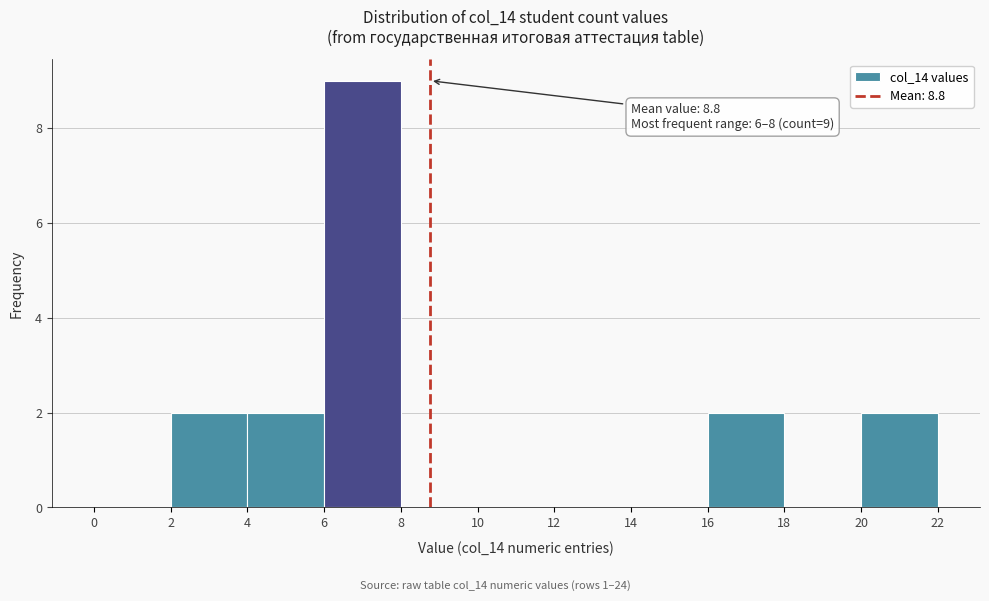

Which range on the x-axis has the tallest bar?

6 to 8